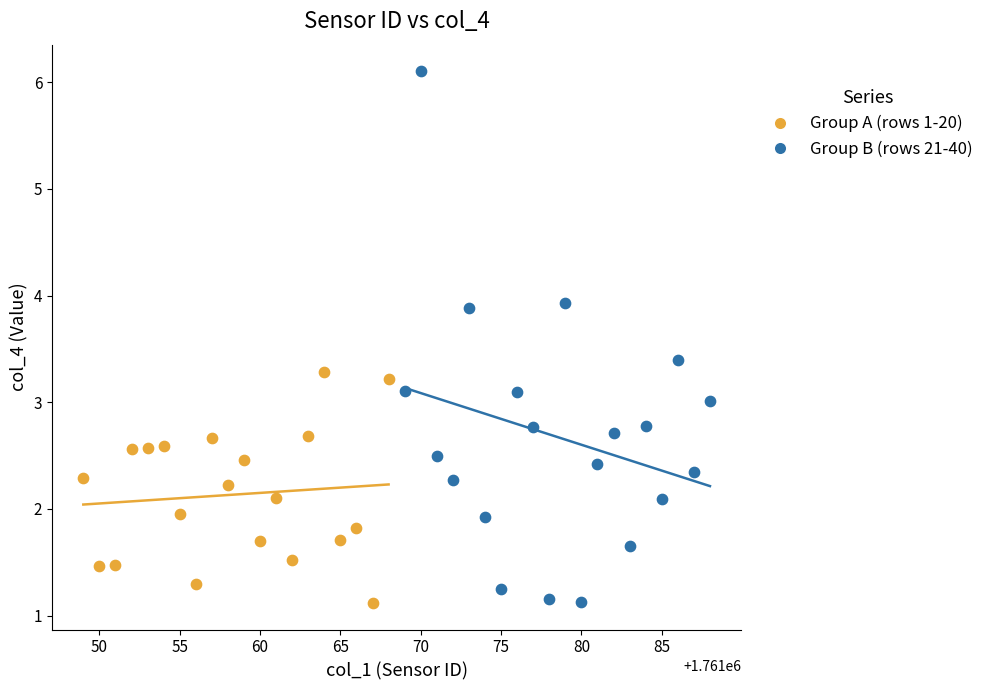

Which series has the largest Y range (max minus min)?

Group B (rows 21-40)